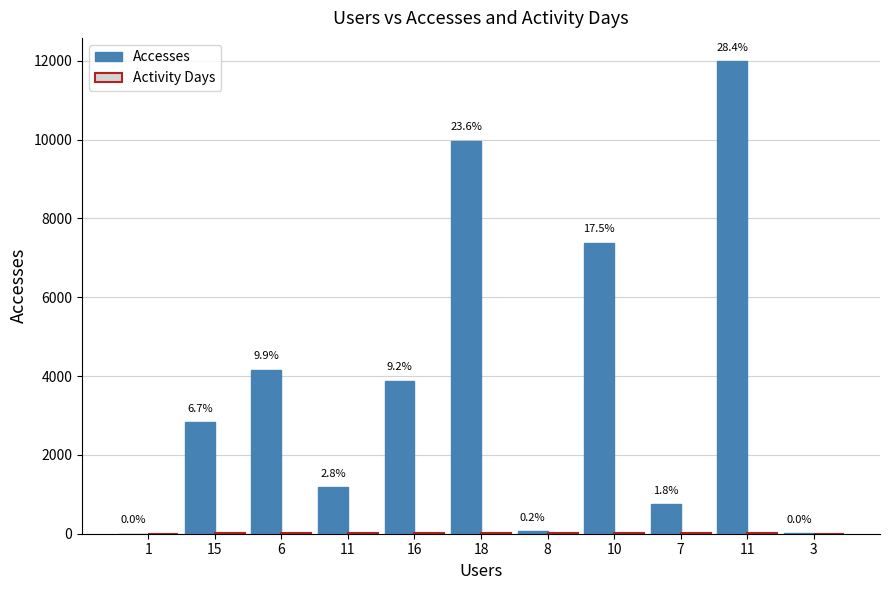

Are the bars grouped side by side (vs. stacked)?

Yes